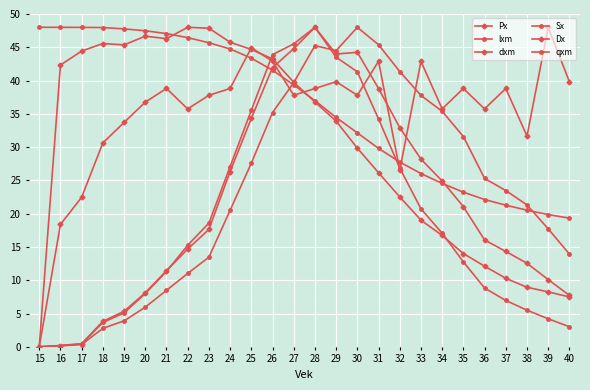

At which category does Sx reach its first local peak?

28